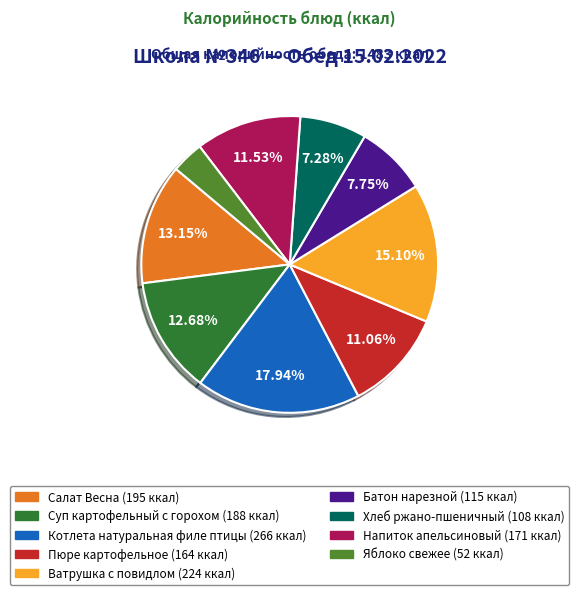

Count the number of slices in the pie.

9